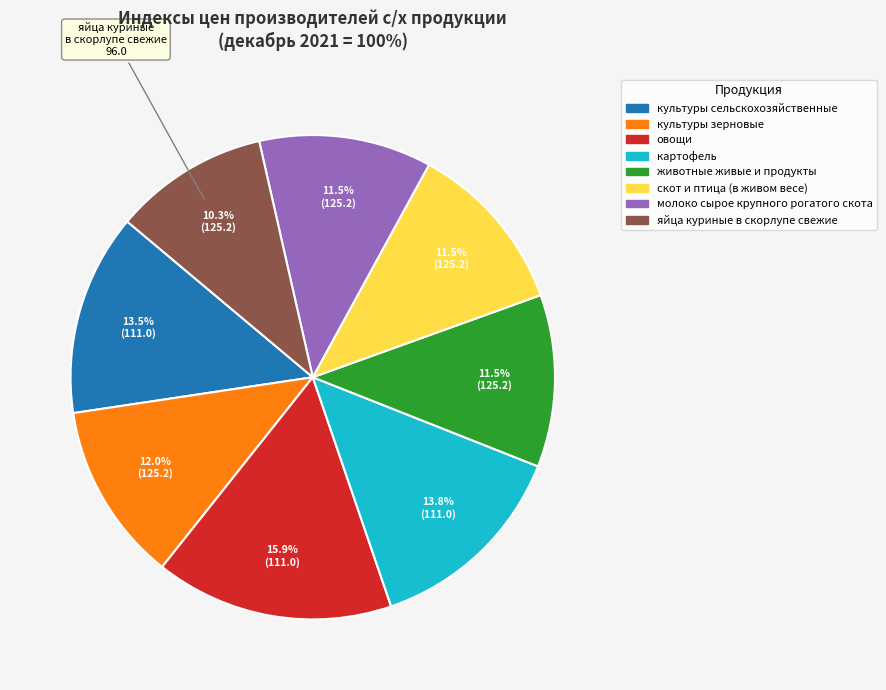

Which slice is the smallest?

яйца куриные в скорлупе свежие